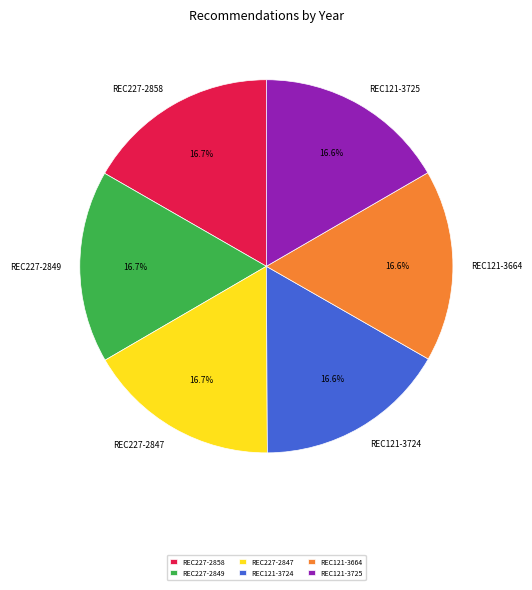

Combined, what portion of the pie is REC227-2849 and REC121-3664?

33.3%